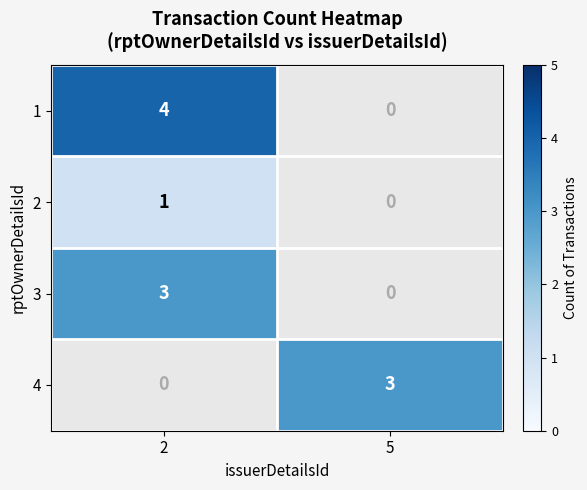

The 3 series shows 3 at 2. True or false?

True